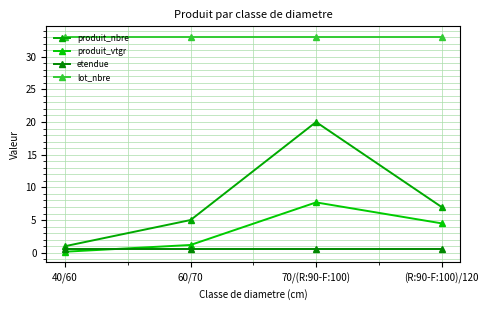

List the labels in order of lot_nbre value, largest first.

40/60, 60/70, 70/(R:90-F:100), (R:90-F:100)/120